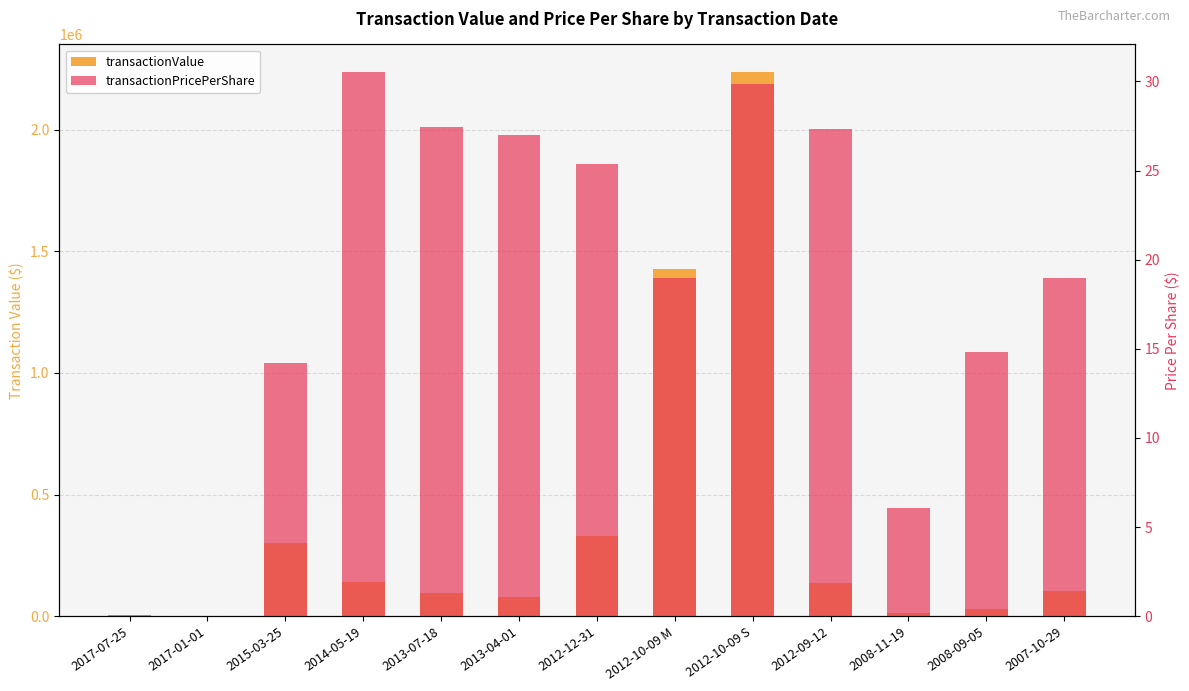

Which category has the highest value across all series?

2012-10-09 S